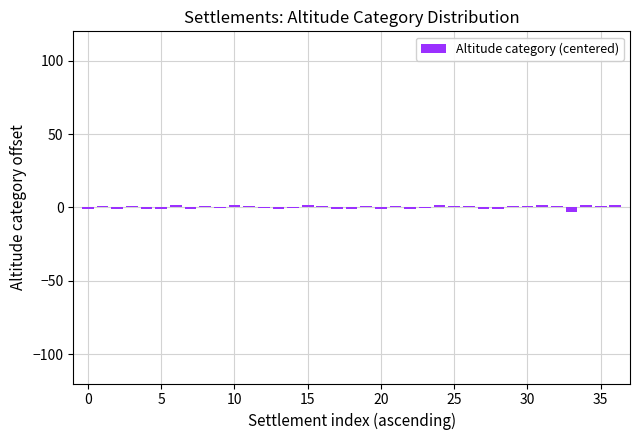

Reading left to right, transcribe all the data shown in this chart.

-1.3	0.7	-1.3	0.7	-1.3	-1.3	1.7	-1.3	0.7	-0.3	1.7	0.7	-0.3	-1.3	-0.3	1.7	0.7	-1.3	-1.3	0.7	-1.3	0.7	-1.3	-0.3	1.7	0.7	0.7	-1.3	-1.3	0.7	0.7	1.7	0.7	-3.3	1.7	0.7	1.7